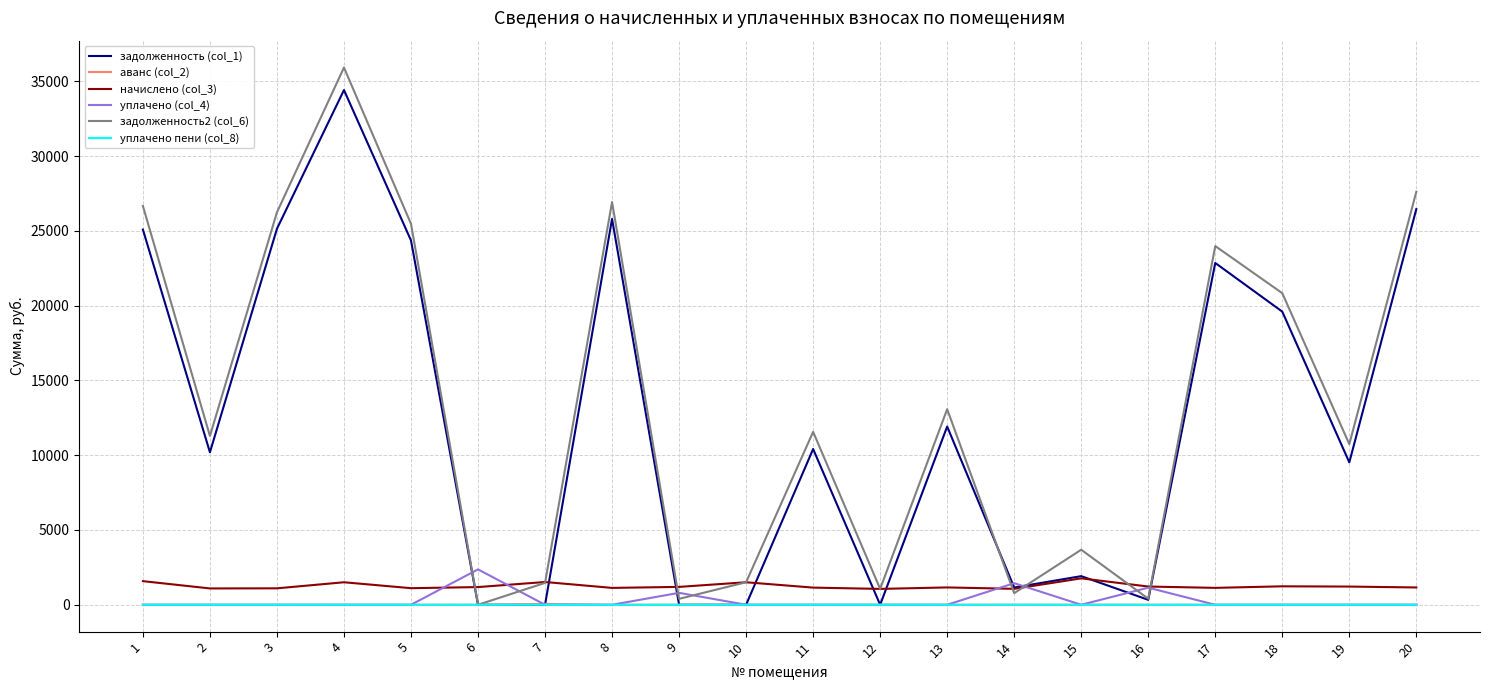

Which series has the largest range (max minus min)?

задолженность2 (col_6)